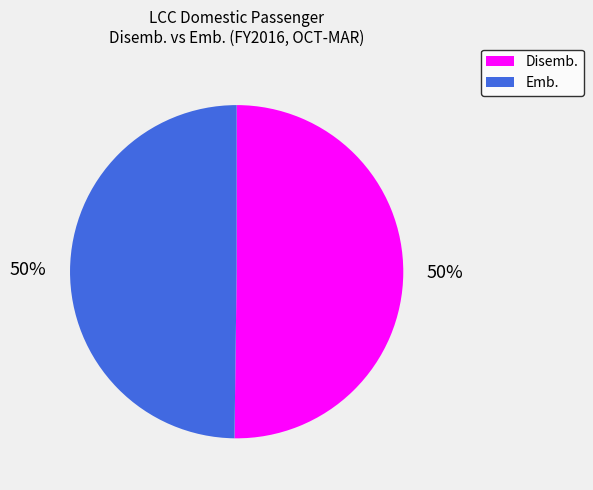

To the nearest percent, what is the average slice percentage?

50%